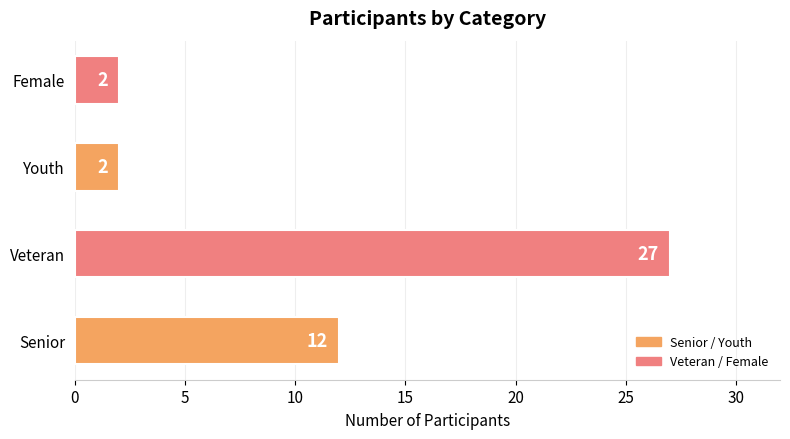

How many bars are there in total?

4